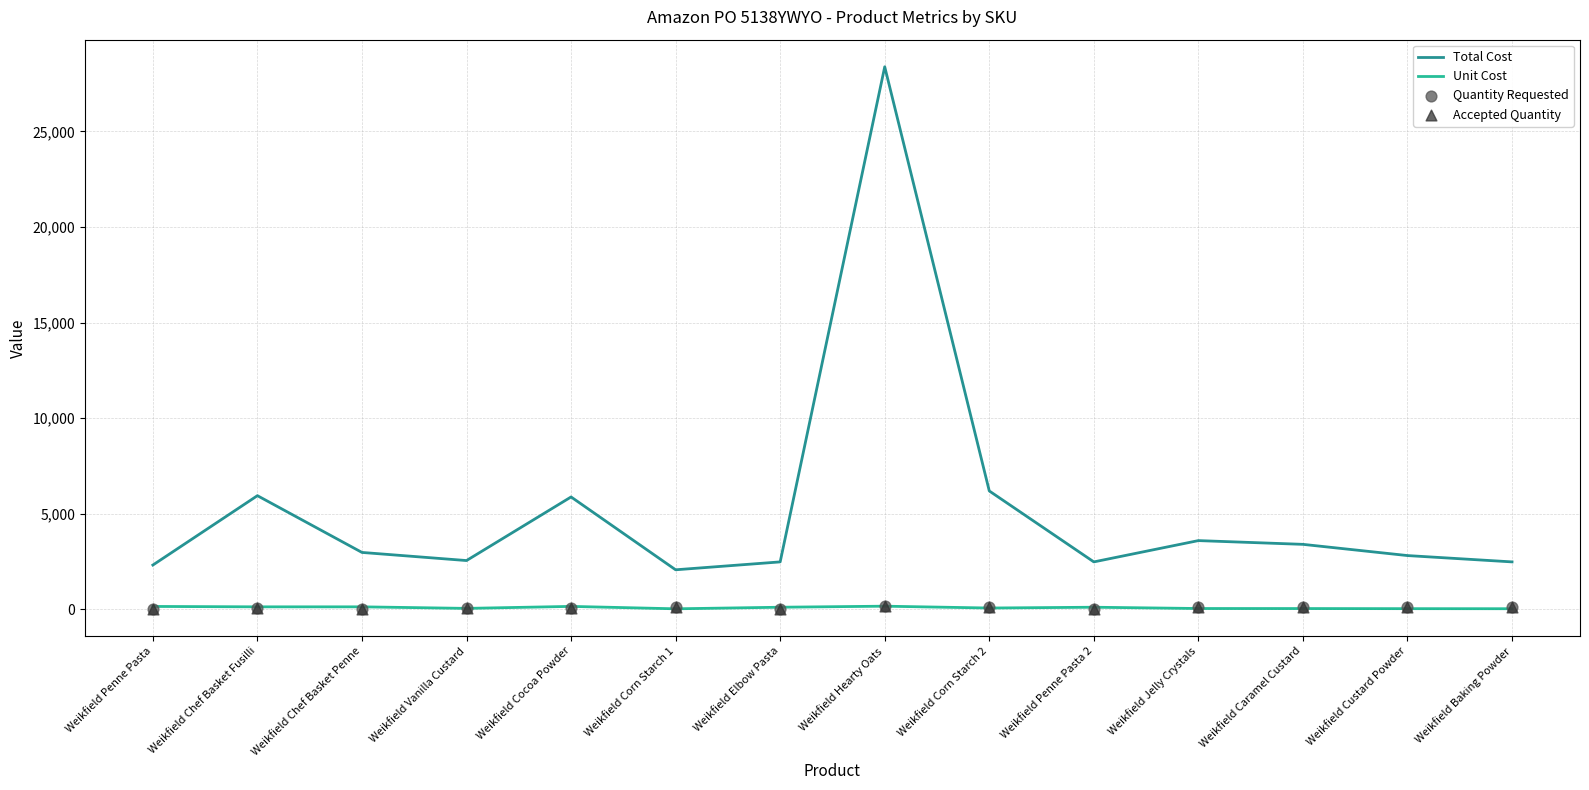

Which series contains the lowest Y value?

Quantity Requested